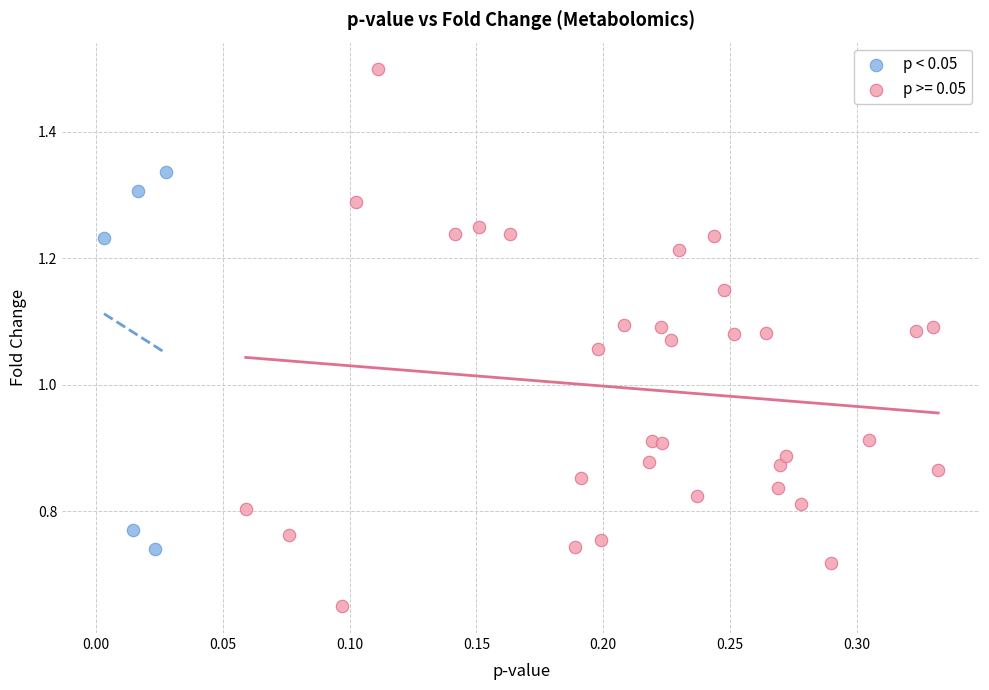

Which series has the largest Y range (max minus min)?

p >= 0.05